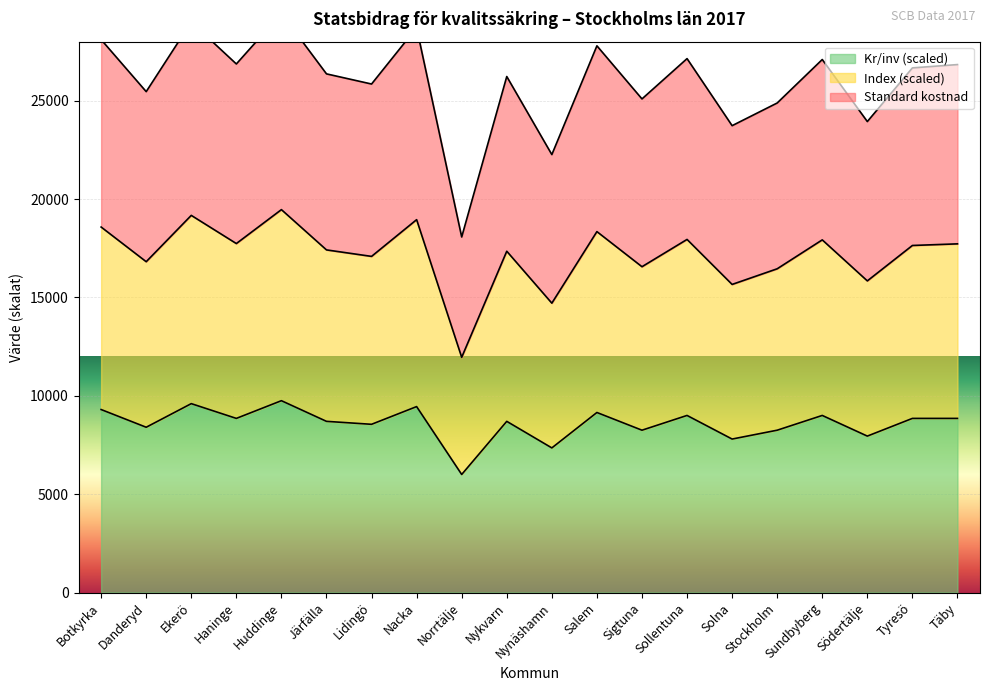

How many lines are shown in the chart?

3